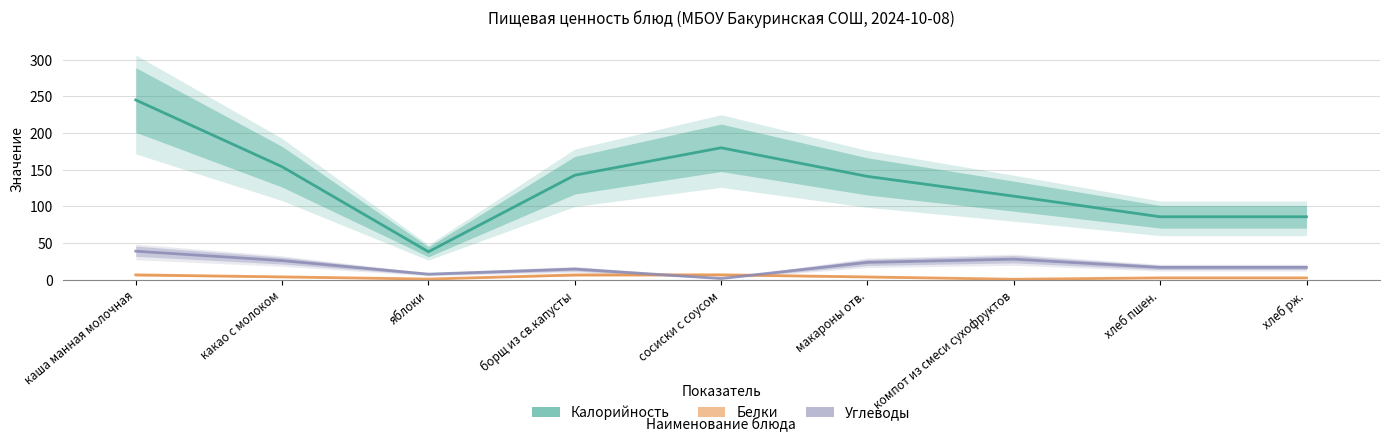

Reading left to right, what are all the values shown in this chart?

Калорийность: 244.9	153.9	38.0	142.3	179.7	140.7	113.8	85.7	85.7
Белки: 6.5	3.8	0.8	6.4	6.6	3.7	0.6	2.4	2.4
Углеводы: 38.8	25.9	7.5	14.4	1.6	23.6	27.9	16.7	16.7